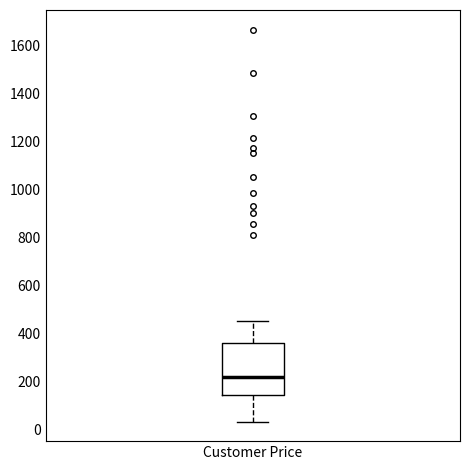

Transcribe this box plot: give where the median line is, the range the box spans, and where the two whiskers end, as read against the y-axis. The values are not printed on the chart, so give them approximately, as read against the axis.

median 220, box 140 to 360, whiskers 40 to 460